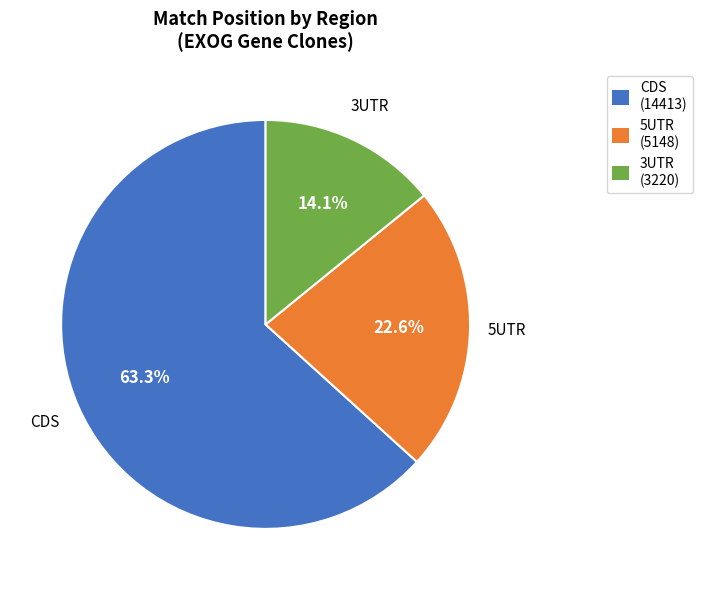

Is there a majority slice in this chart?

Yes